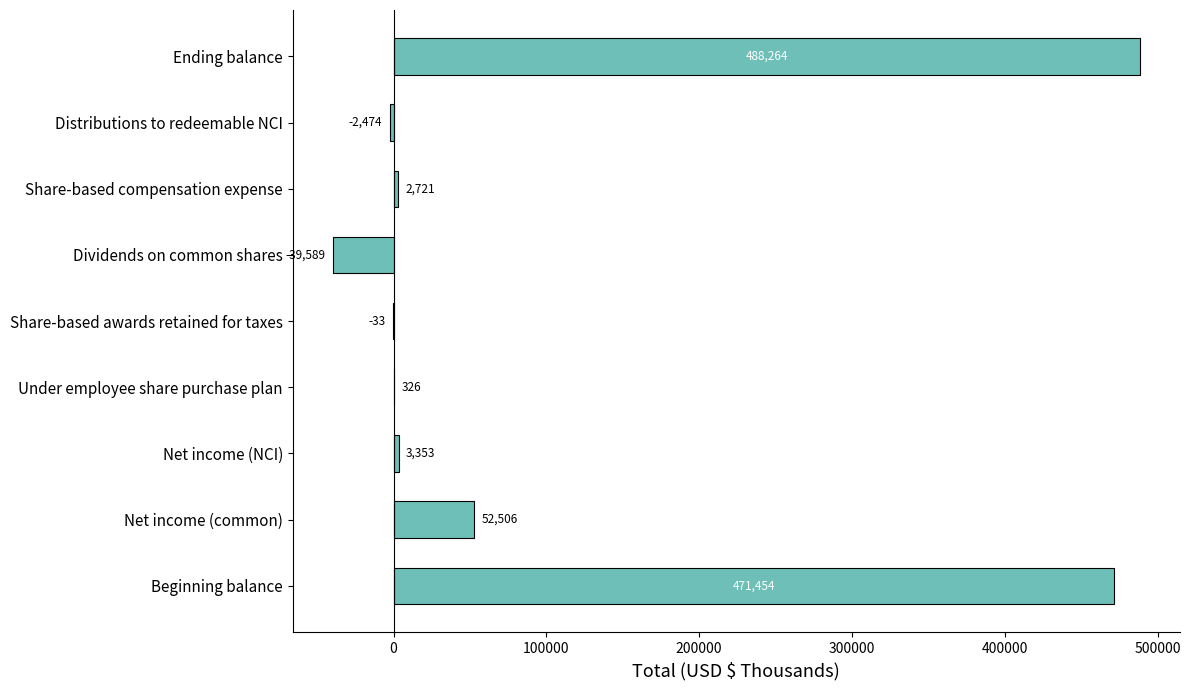

Reading bottom to top, extract all data points from this chart.

Beginning balance=471454	Net income (common)=52506	Net income (NCI)=3353	Under employee share purchase plan=326	Share-based awards retained for taxes=-33	Dividends on common shares=-39589	Share-based compensation expense=2721	Distributions to redeemable NCI=-2474	Ending balance=488264